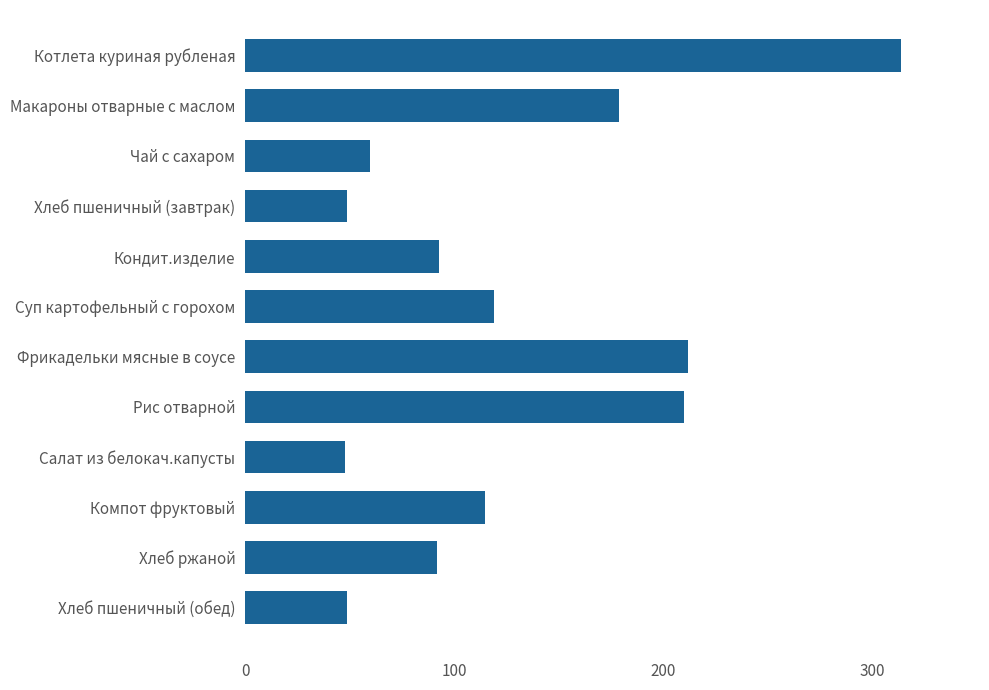

What is the label of the 4th bar from the bottom?

Салат из белокач.капусты